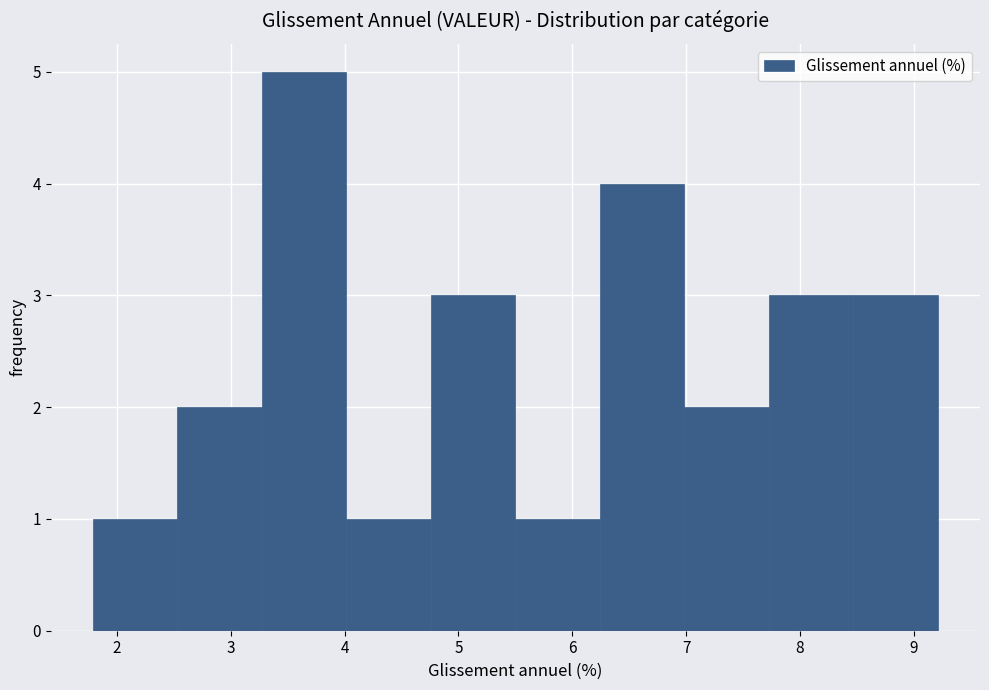

Reading left to right, transcribe this chart: for each bar, give the range it covers on the x-axis and its height. Neither the bar edges nor the heights are printed on the chart, so give them approximately, as read against the axes.

1.8 to 2.5: 1
2.5 to 3.3: 2
3.3 to 4.0: 5
4.0 to 4.8: 1
4.8 to 5.5: 3
5.5 to 6.2: 1
6.2 to 7.0: 4
7.0 to 7.7: 2
7.7 to 8.5: 3
8.5 to 9.2: 3